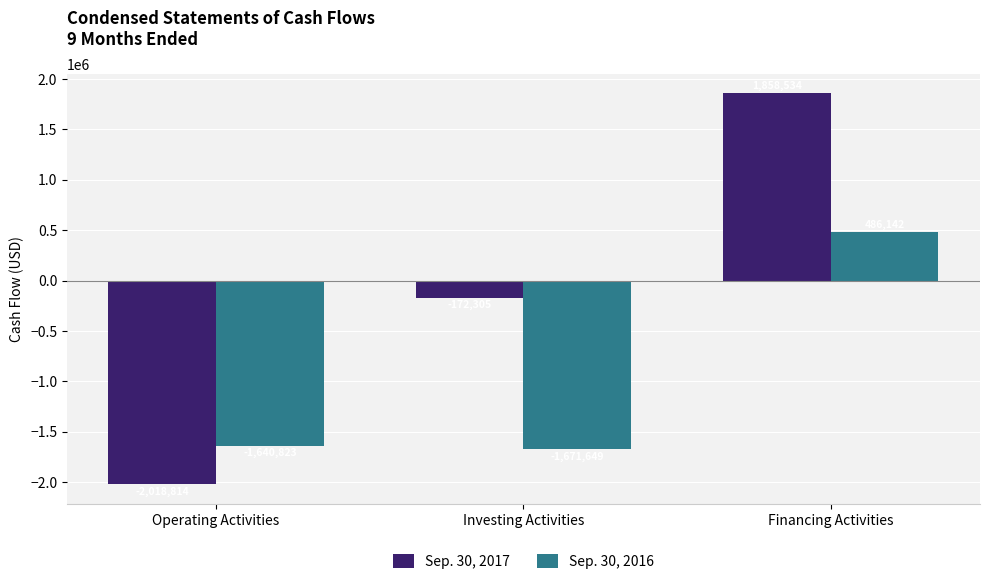

What position from the right is Financing Activities?

1